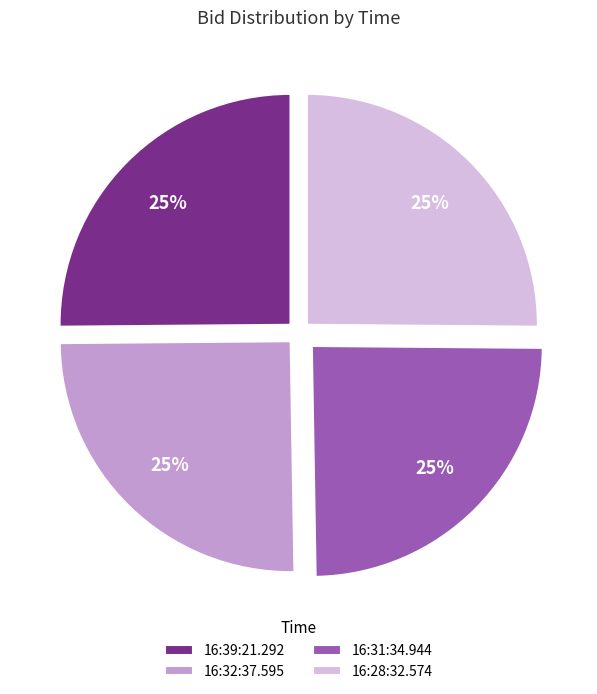

Is there any slice that represents more than half of the pie?

No